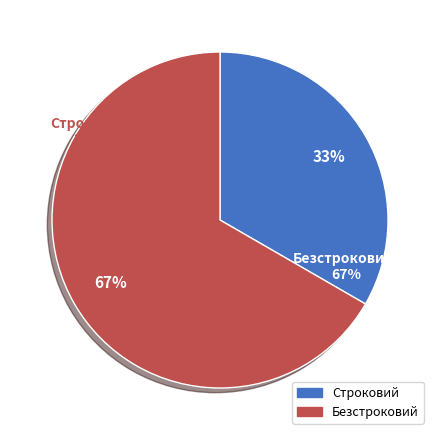

The Строковий slice represents 44% of the pie. True or false?

False